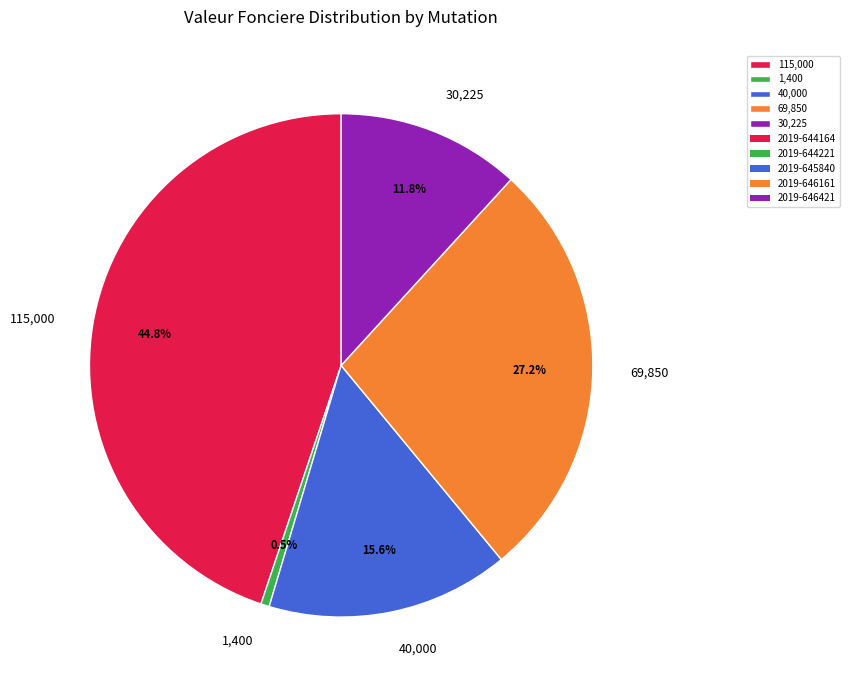

Rank the categories by value from lowest to highest.

1,400, 30,225, 40,000, 69,850, 115,000